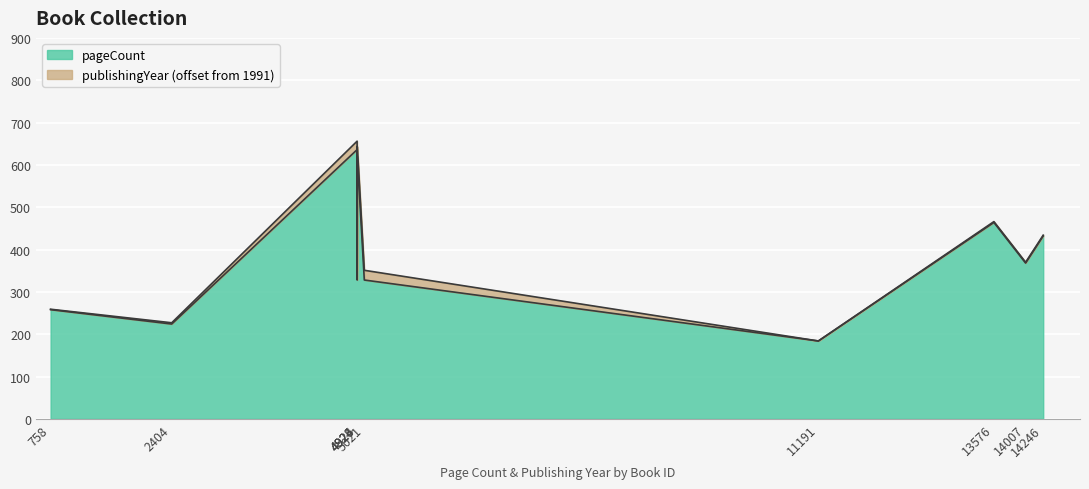

The value at 5021 is 328. True or false?

True